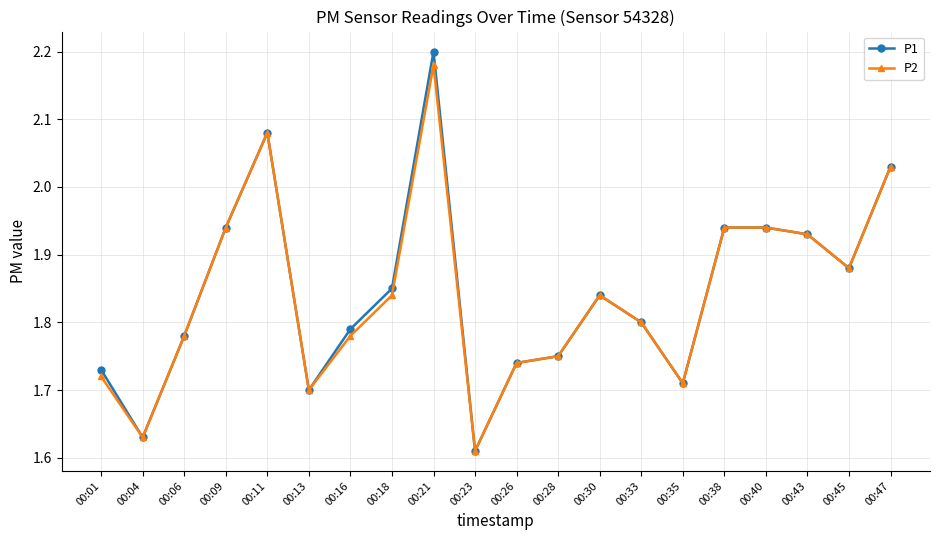

How many categories are shown in the chart?

20